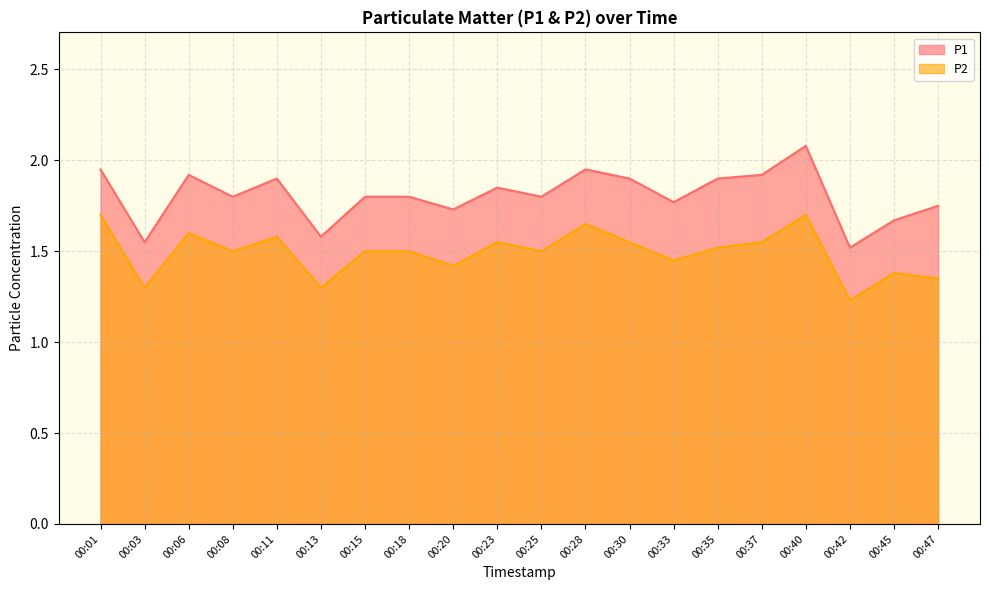

Reading left to right, transcribe all the data shown in this chart.

P1: 1.9	1.6	1.9	1.8	1.9	1.6	1.8	1.8	1.7	1.9	1.8	1.9	1.9	1.8	1.9	1.9	2.1	1.5	1.7	1.8
P2: 1.7	1.3	1.6	1.5	1.6	1.3	1.5	1.5	1.4	1.6	1.5	1.6	1.6	1.4	1.5	1.6	1.7	1.2	1.4	1.4